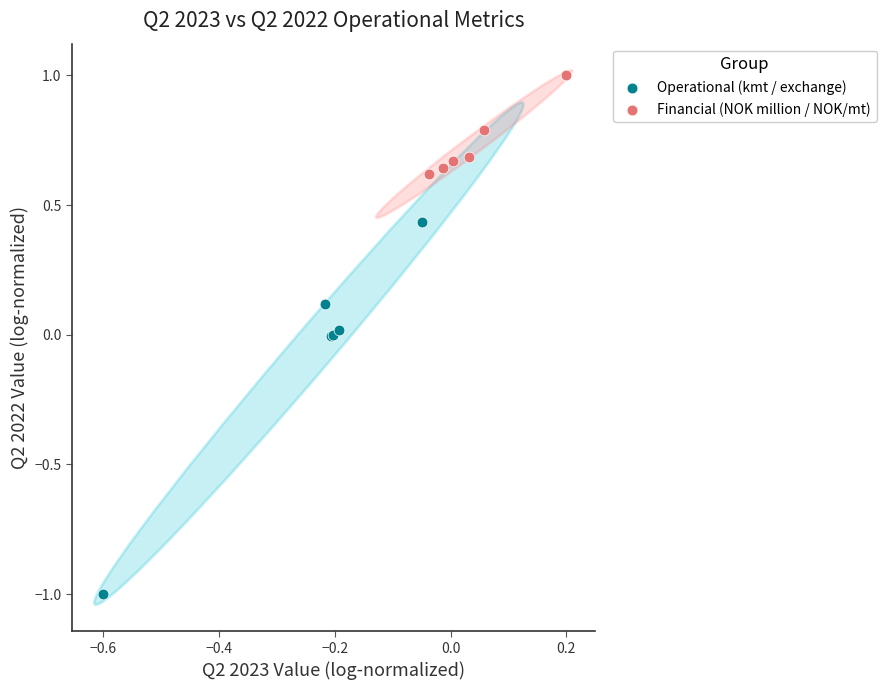

Which series reaches the maximum Y coordinate?

Financial (NOK million / NOK/mt)